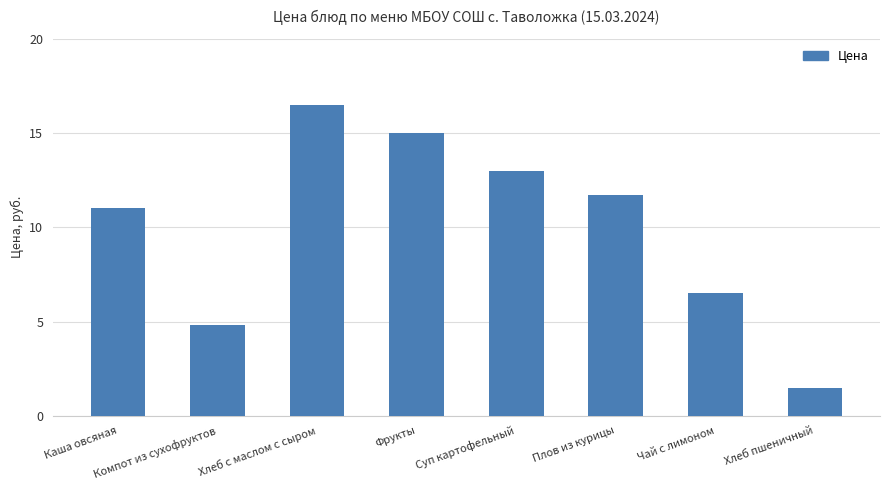

What is the change in value from Плов из курицы to Чай с лимоном?

-5.2